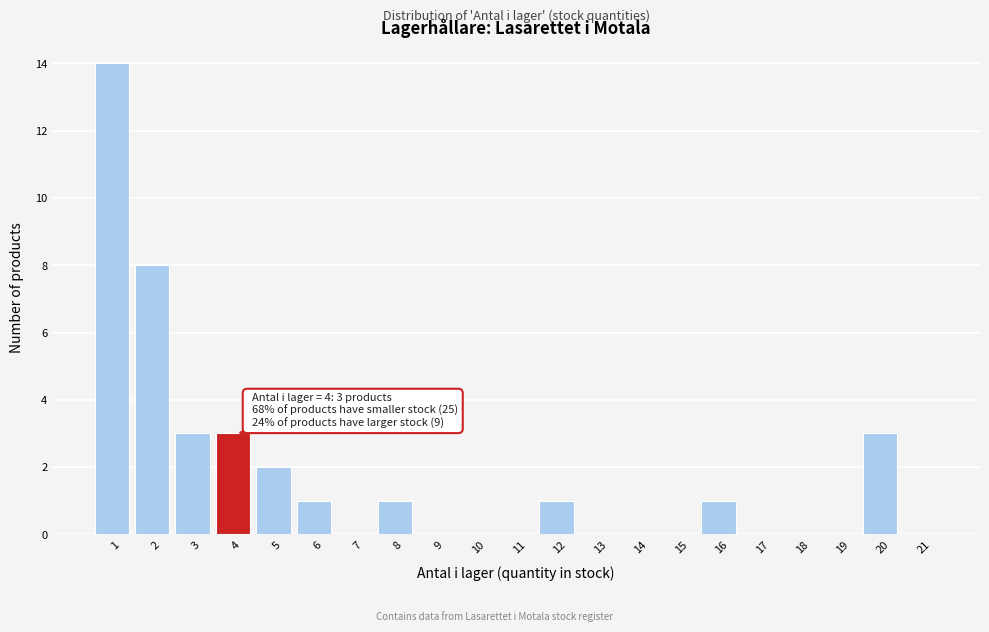

Reading left to right, transcribe all the data shown in this chart.

1=14	2=8	3=3	4=3	5=2	6=1	7=0	8=1	9=0	10=0	11=0	12=1	13=0	14=0	15=0	16=1	17=0	18=0	19=0	20=3	21=0